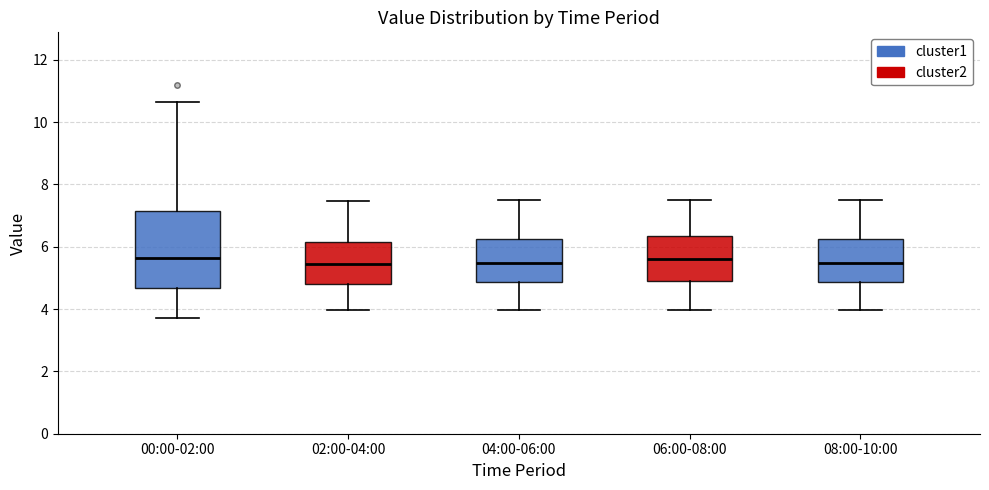

Reading left to right, transcribe this box plot: for each box, give where its median line is, the range the box spans, and where its two whiskers end, as read against the y-axis. The values are not printed on the chart, so give them approximately, as read against the axis.

00:00-02:00: median 5.6, box 4.6 to 7.2, whiskers 3.8 to 10.6
02:00-04:00: median 5.4, box 4.8 to 6.2, whiskers 4.0 to 7.4
04:00-06:00: median 5.4, box 4.8 to 6.2, whiskers 4.0 to 7.6
06:00-08:00: median 5.6, box 5.0 to 6.4, whiskers 4.0 to 7.6
08:00-10:00: median 5.4, box 4.8 to 6.2, whiskers 4.0 to 7.6